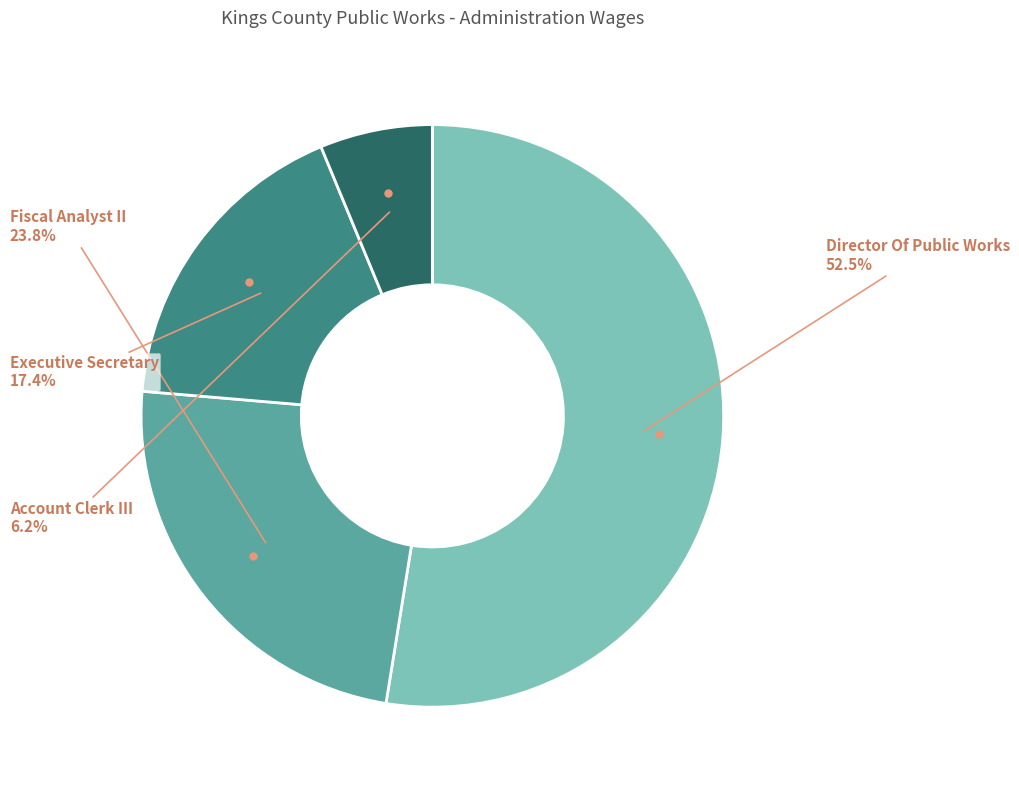

Count the number of slices in the pie.

4